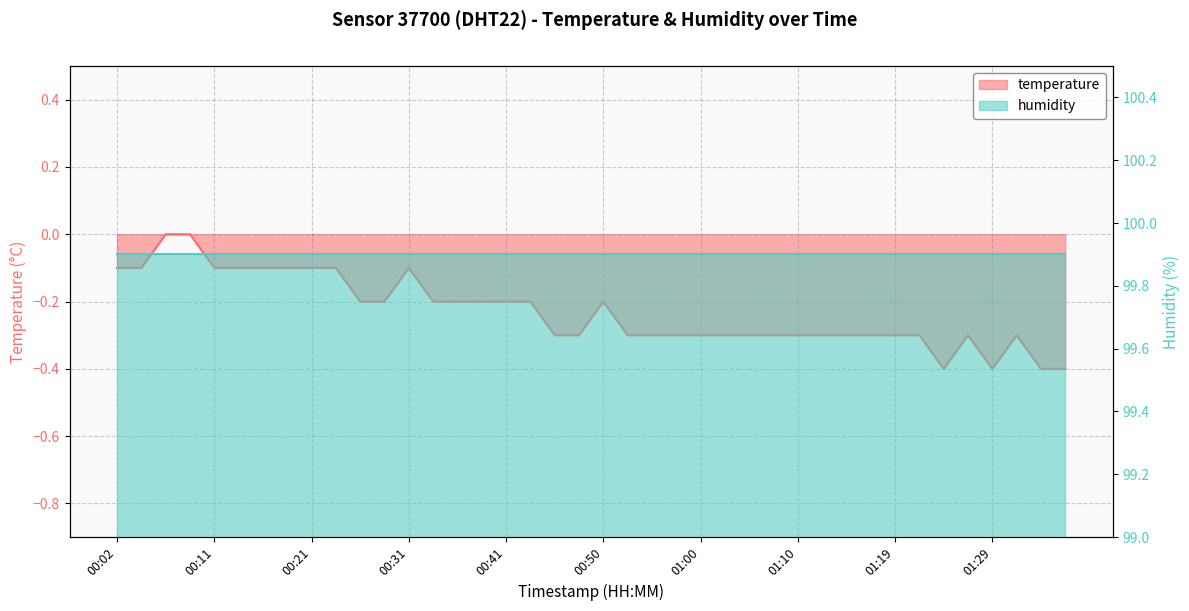

True or false: the data shows -0.2 at 01:29.

False